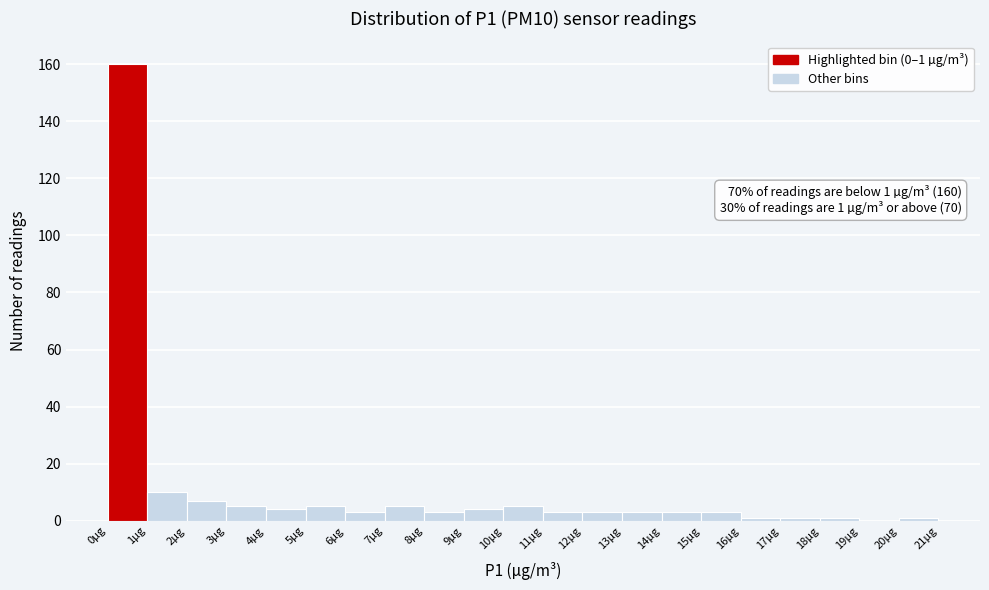

Which range on the x-axis has the tallest bar?

0 to 1